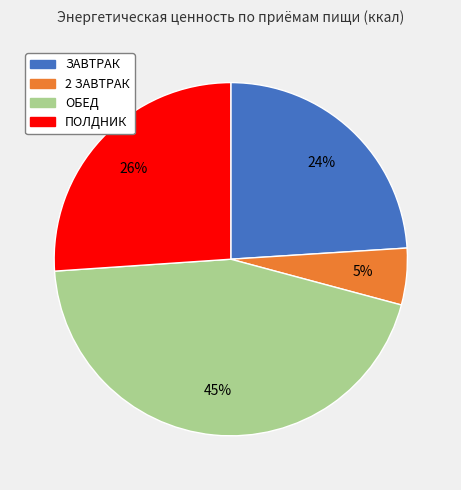

What percentage is the ЗАВТРАК slice, to the nearest percent?

24%